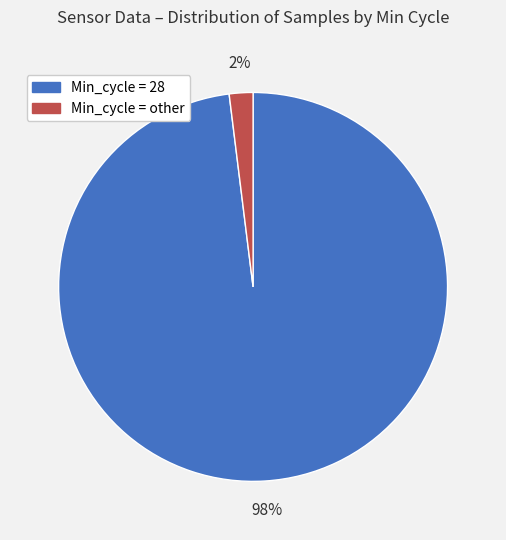

The Min_cycle = other slice represents 2% of the pie. True or false?

True